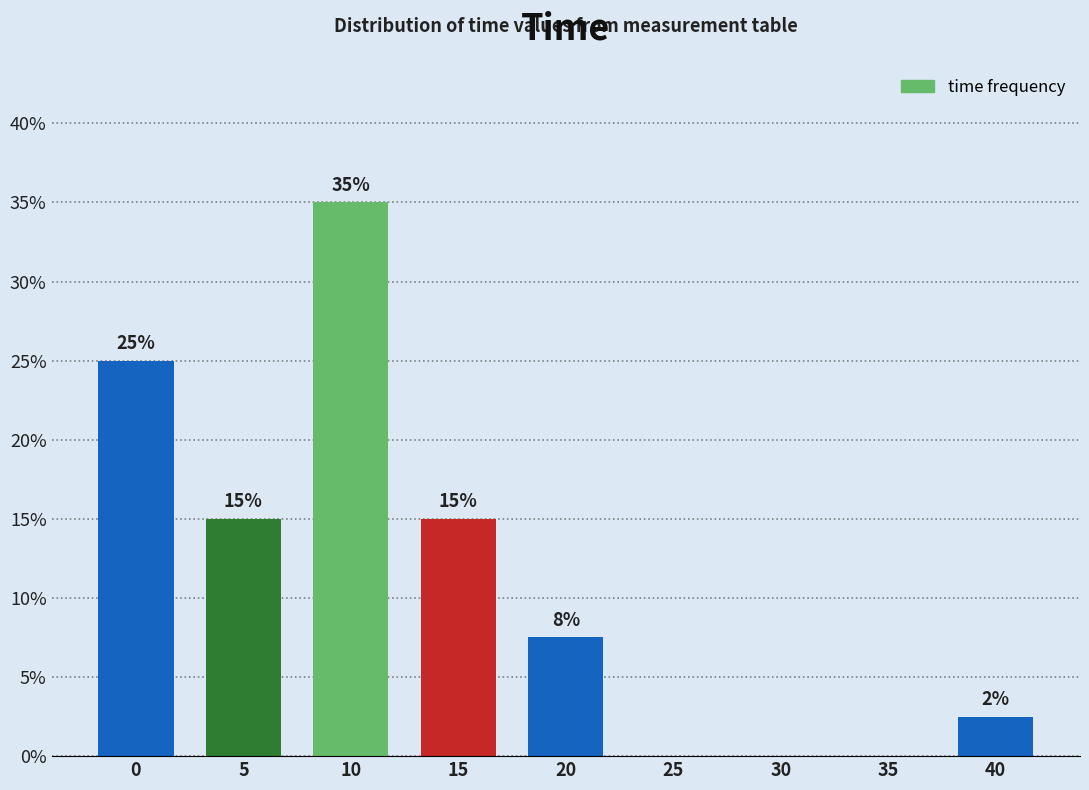

The value at 20 is 3.8. True or false?

False